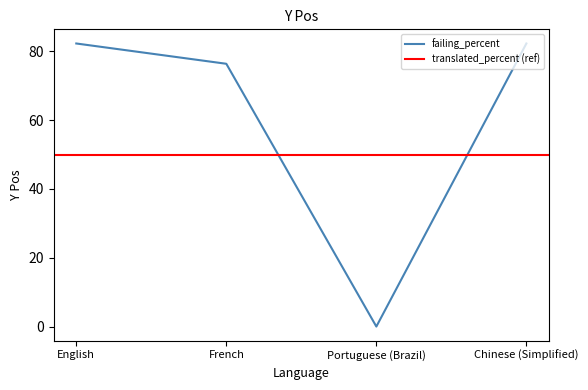

True or false: failing_percent has a value of 108.0 at Chinese (Simplified).

False